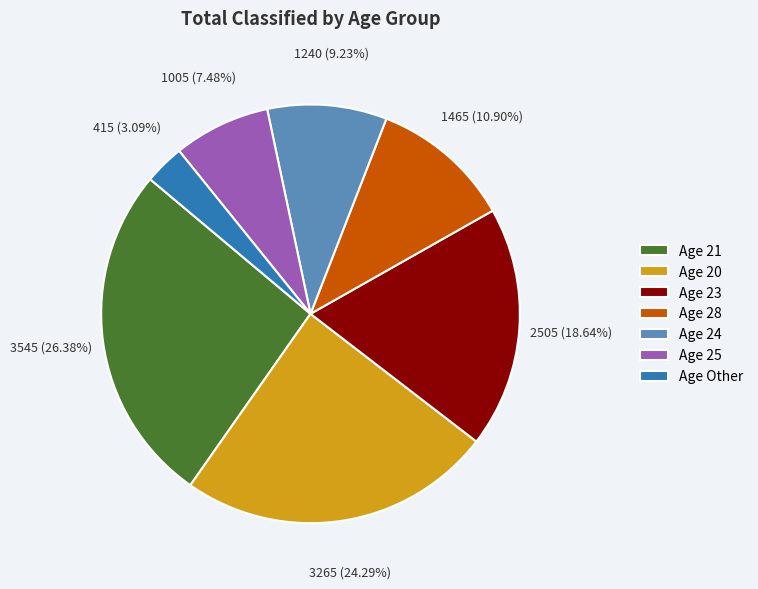

Rank the categories by value from highest to lowest.

Age 21, Age 20, Age 23, Age 28, Age 24, Age 25, Age Other